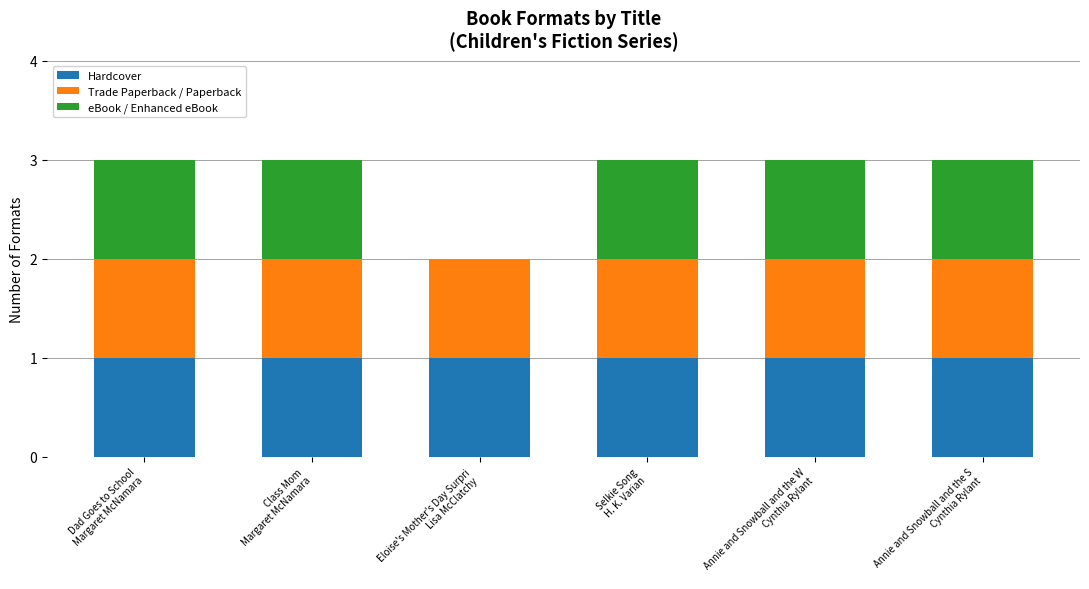

What is the sum of all Hardcover values?

6